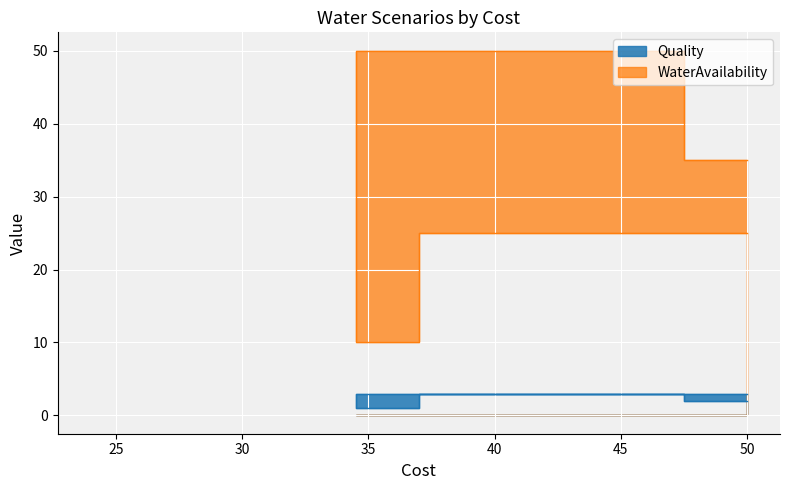

Is the value of WaterAvailability at 50 greater than the value of Quality at 50?

Yes